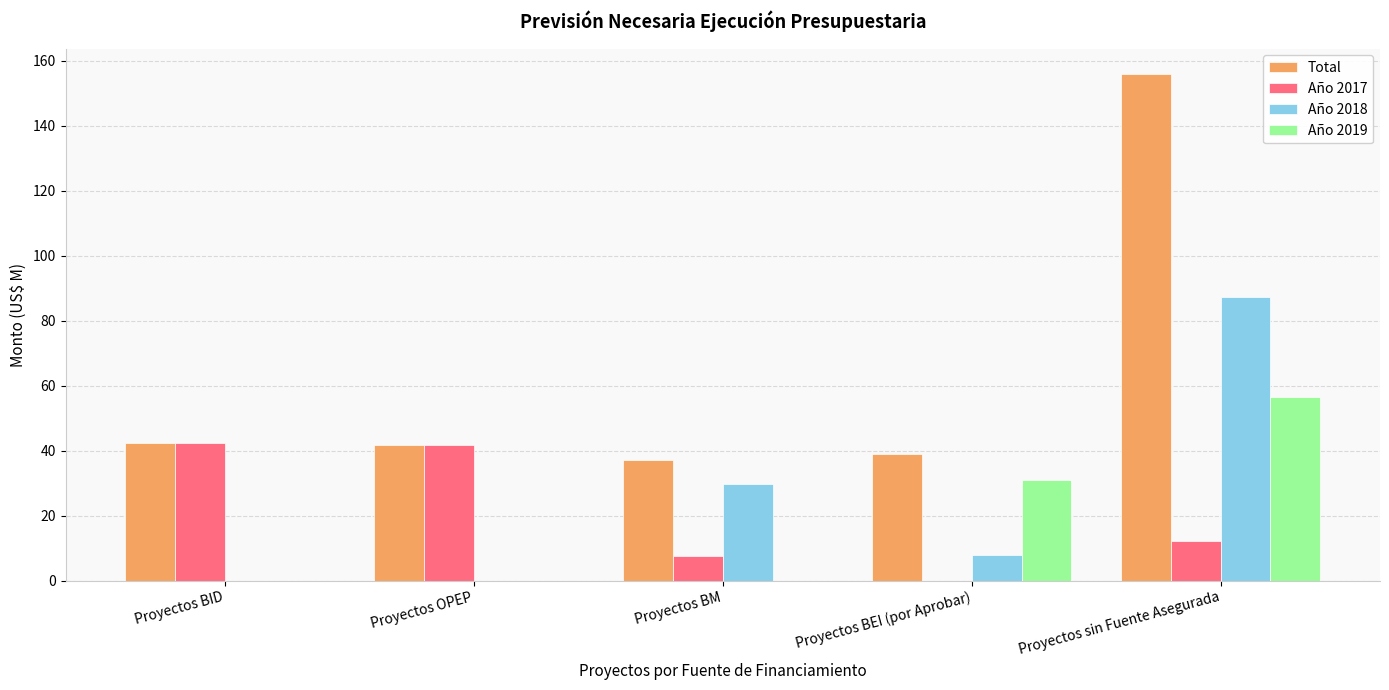

Where is Total nearest to the value 96?

Proyectos BID